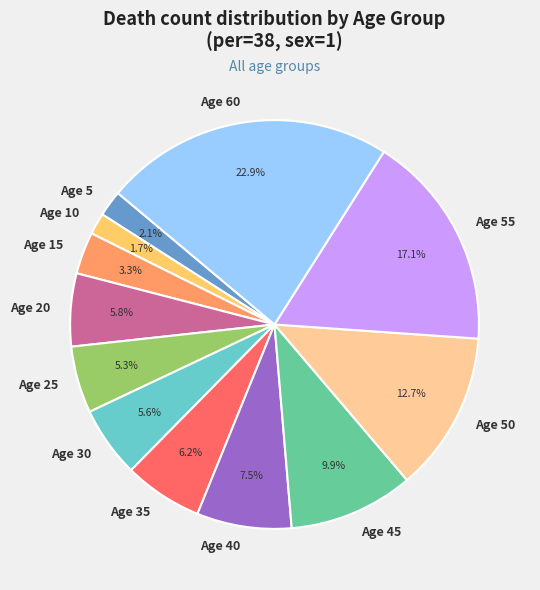

Which slice is the largest?

Age 60